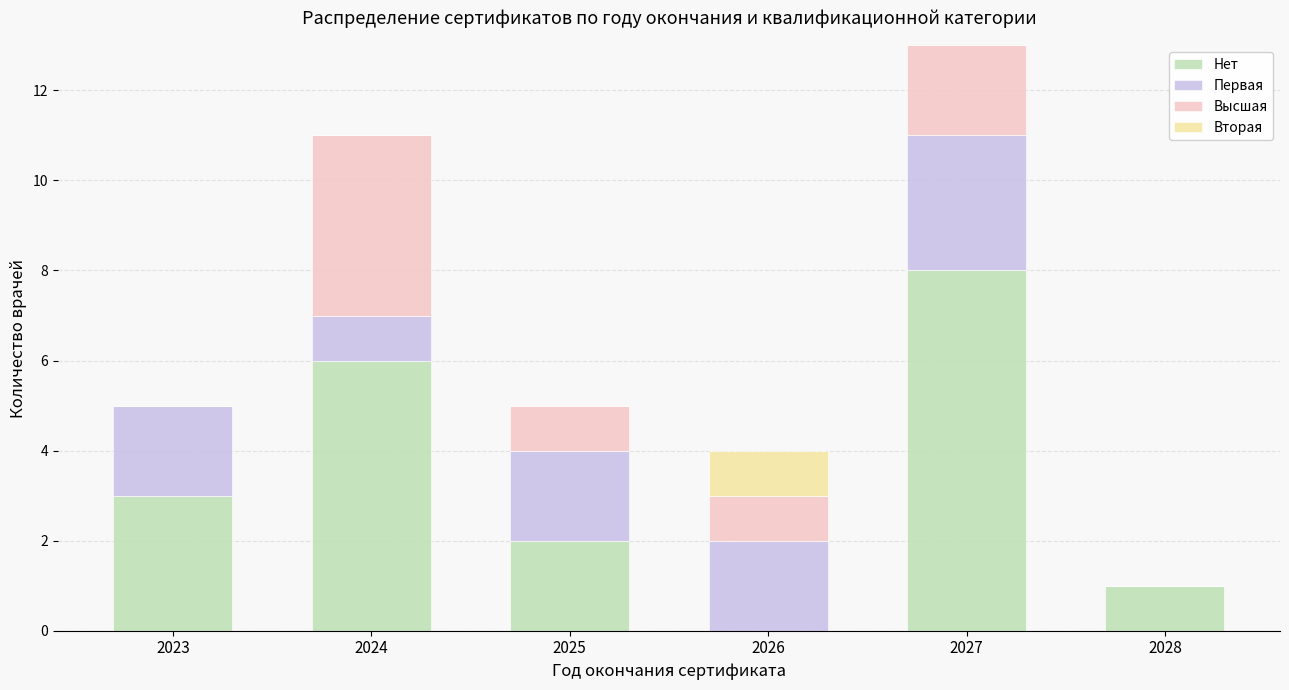

What is the total value across all series at 2024?

11